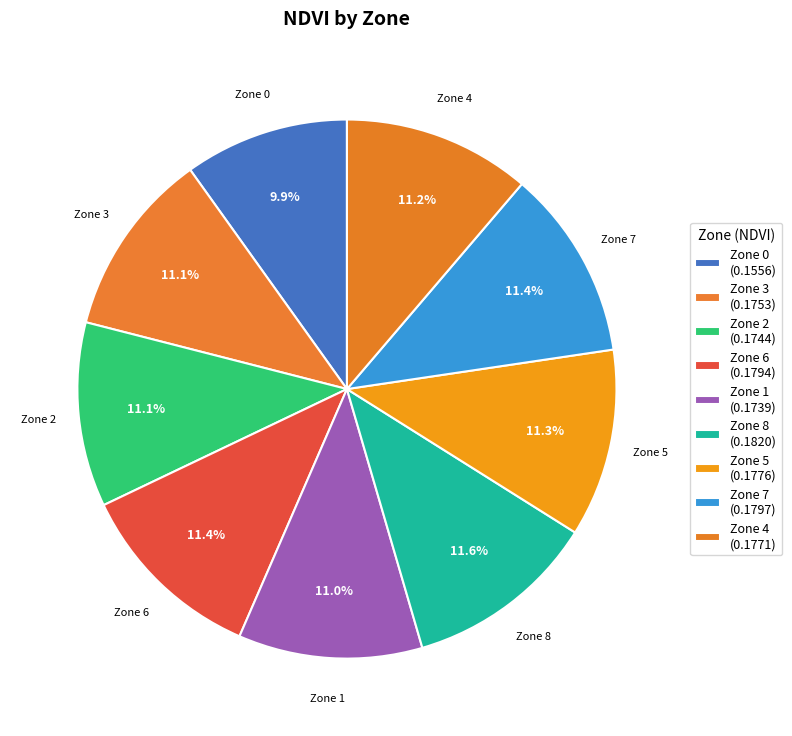

How much of the chart is everything except Zone 7?

88.6%